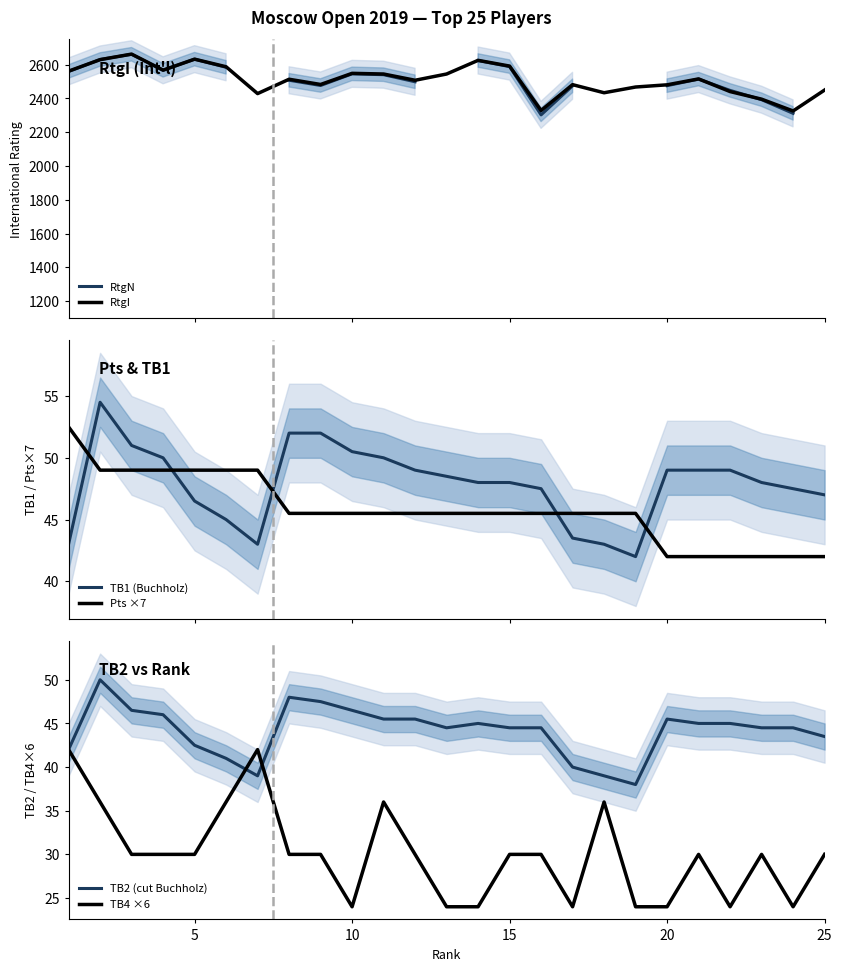

How many lines are shown in the chart?

6